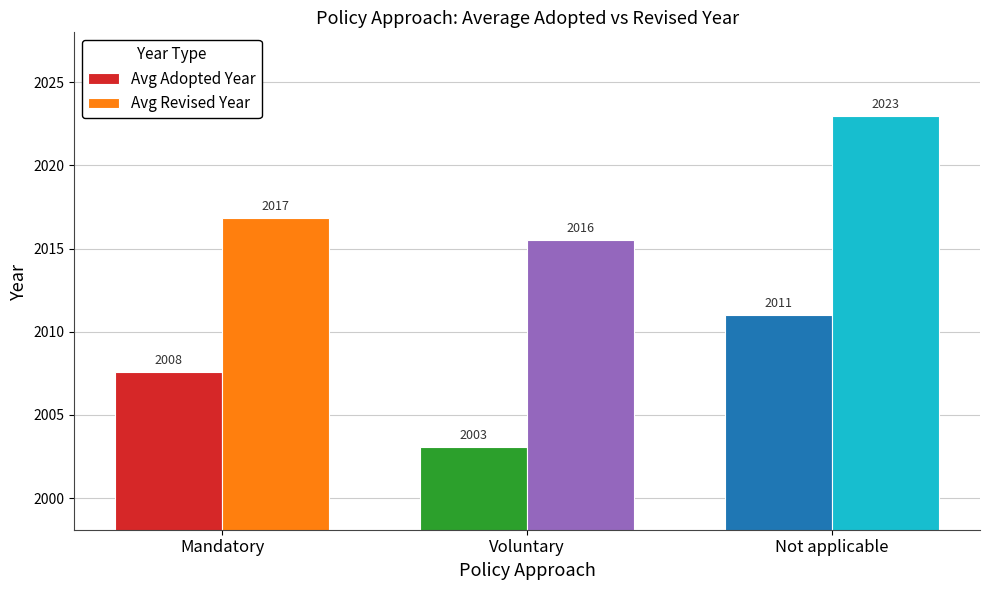

Are the bars grouped side by side (vs. stacked)?

Yes